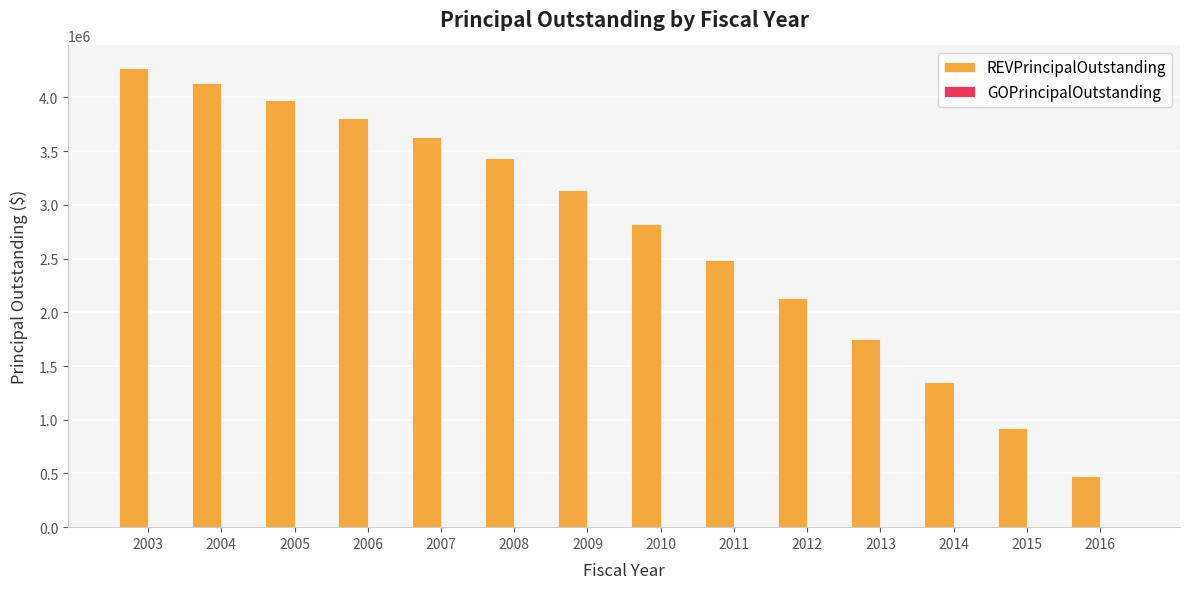

Reading left to right, what are all the values shown in this chart?

2003=4270000	2004=4130000	2005=3975000	2006=3810000	2007=3630000	2008=3435000	2009=3140000	2010=2825000	2011=2490000	2012=2130000	2013=1750000	2014=1350000	2015=925000	2016=475000